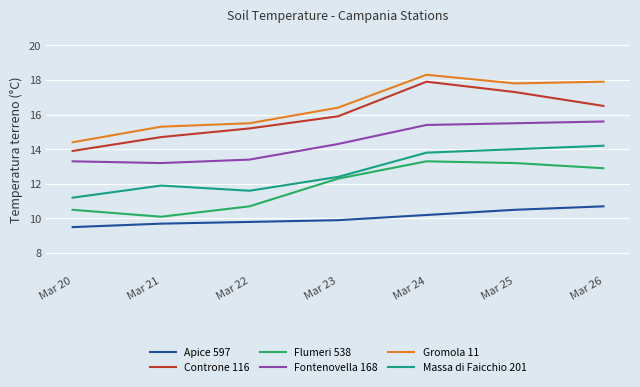

Reading left to right, what are all the values shown in this chart?

Apice 597: Mar 20=9.5	Mar 21=9.7	Mar 22=9.8	Mar 23=9.9	Mar 24=10.2	Mar 25=10.5	Mar 26=10.7
Controne 116: Mar 20=13.9	Mar 21=14.7	Mar 22=15.2	Mar 23=15.9	Mar 24=17.9	Mar 25=17.3	Mar 26=16.5
Flumeri 538: Mar 20=10.5	Mar 21=10.1	Mar 22=10.7	Mar 23=12.3	Mar 24=13.3	Mar 25=13.2	Mar 26=12.9
Fontenovella 168: Mar 20=13.3	Mar 21=13.2	Mar 22=13.4	Mar 23=14.3	Mar 24=15.4	Mar 25=15.5	Mar 26=15.6
Gromola 11: Mar 20=14.4	Mar 21=15.3	Mar 22=15.5	Mar 23=16.4	Mar 24=18.3	Mar 25=17.8	Mar 26=17.9
Massa di Faicchio 201: Mar 20=11.2	Mar 21=11.9	Mar 22=11.6	Mar 23=12.4	Mar 24=13.8	Mar 25=14.0	Mar 26=14.2